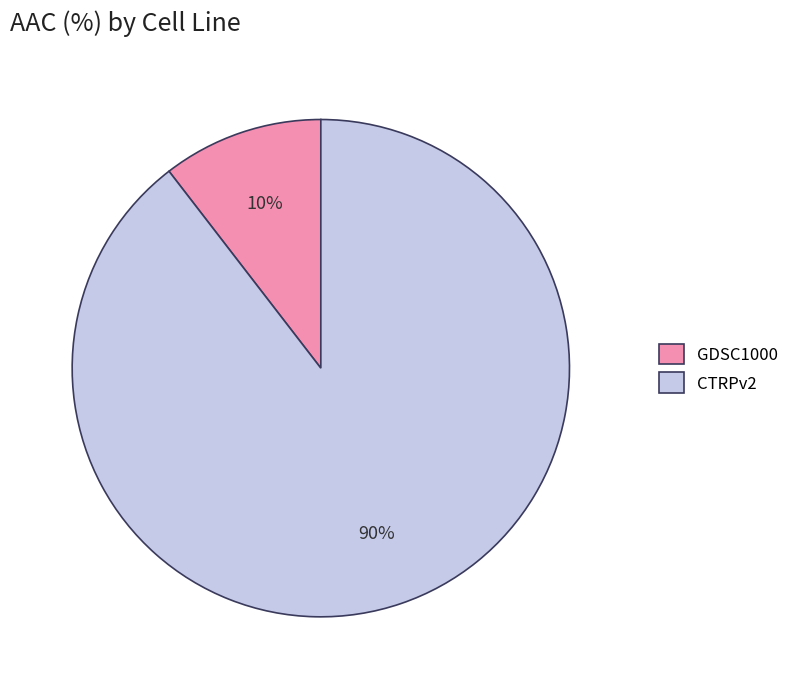

Between CTRPv2 and GDSC1000, which is larger?

CTRPv2